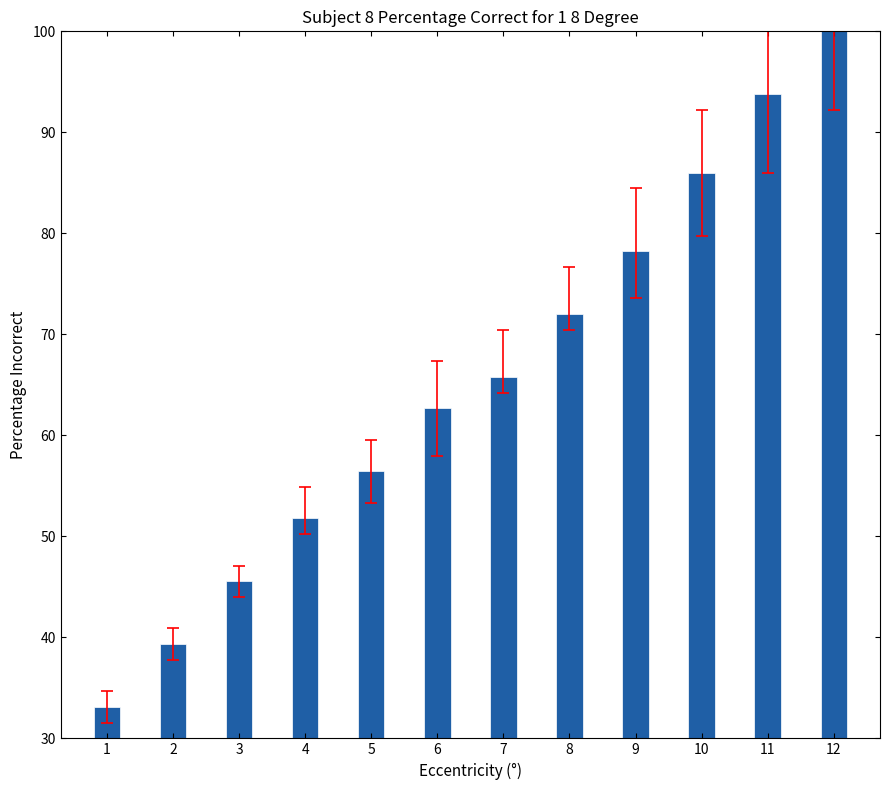

What is the ratio of the value at 8 to the value at 12?

0.6